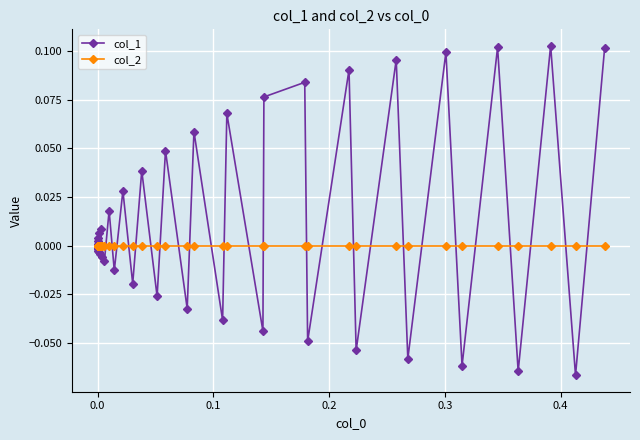

Which series has the widest spread of values?

col_1